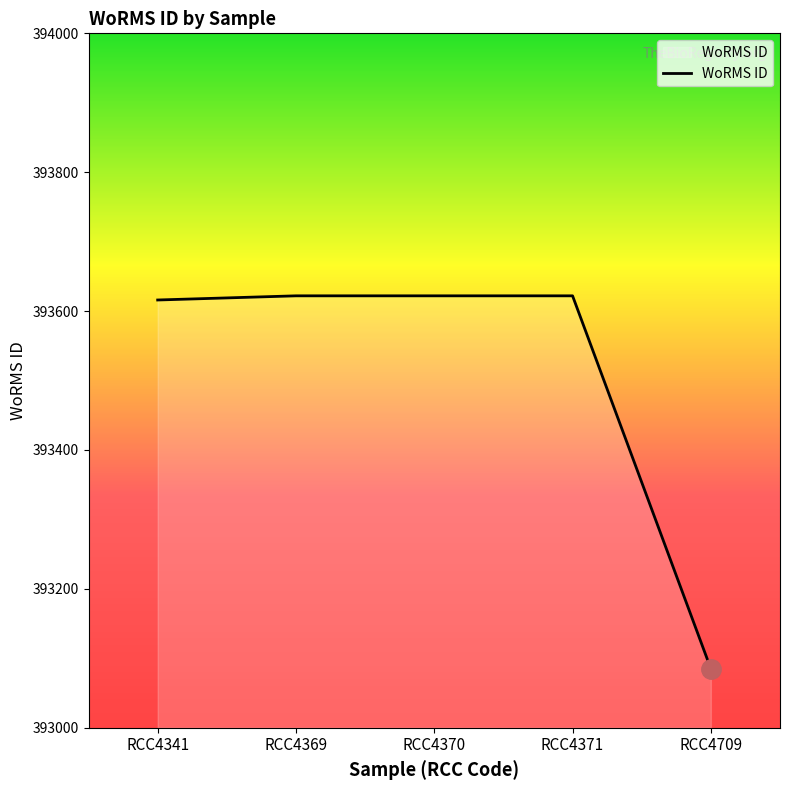

What is the sum of all values?

1967567